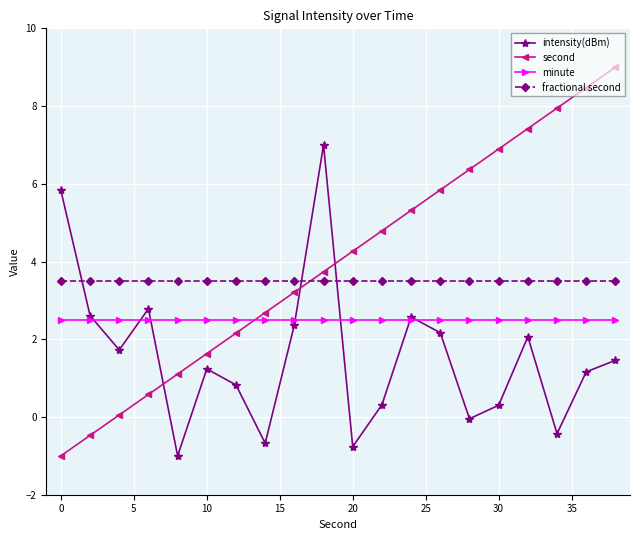

Which series ends up on top after the final intersection of second and minute?

second